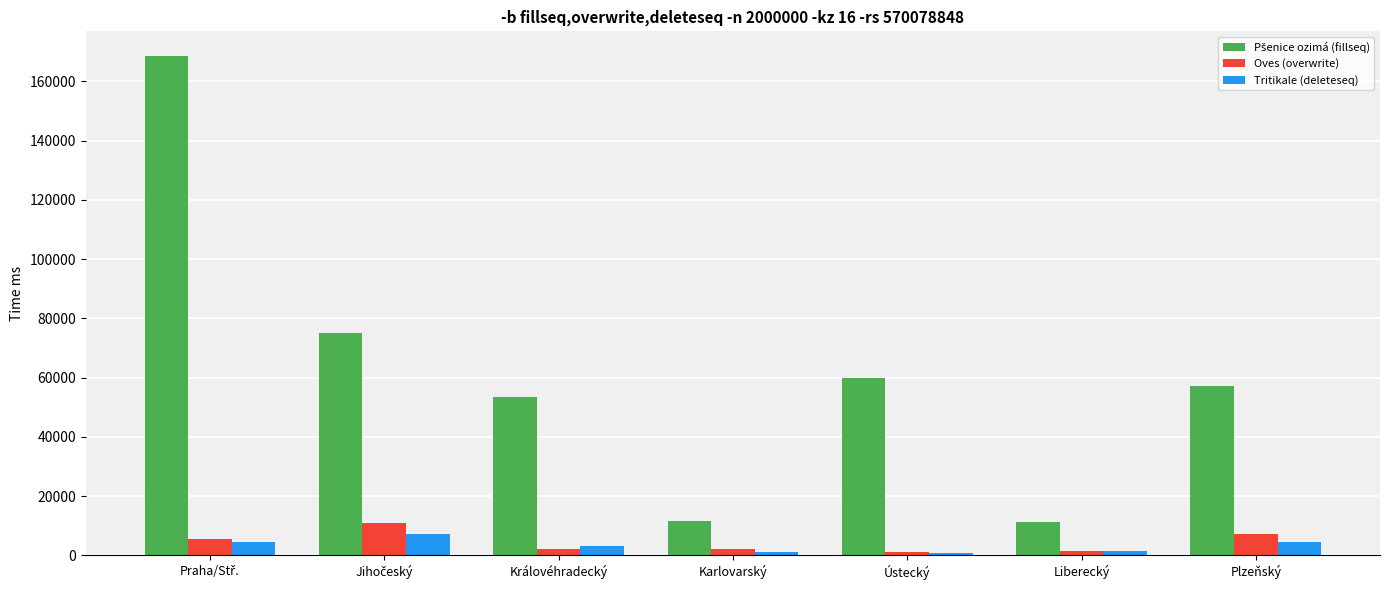

What is the difference between the second highest and minimum values in the Tritikale (deleteseq) series?

3809